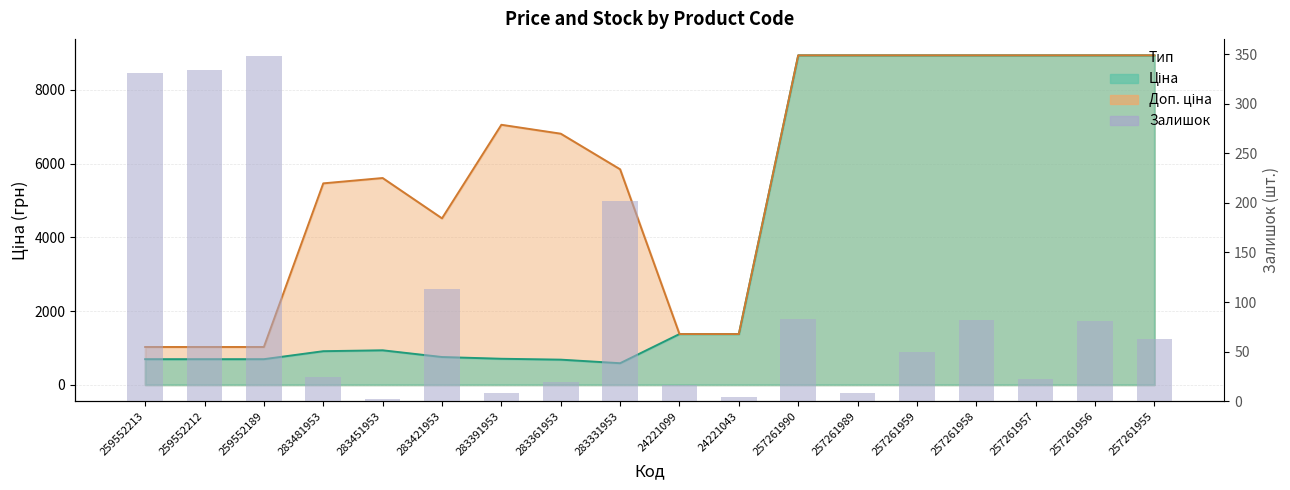

Which has a higher value, 283451953 or 257261989?

257261989